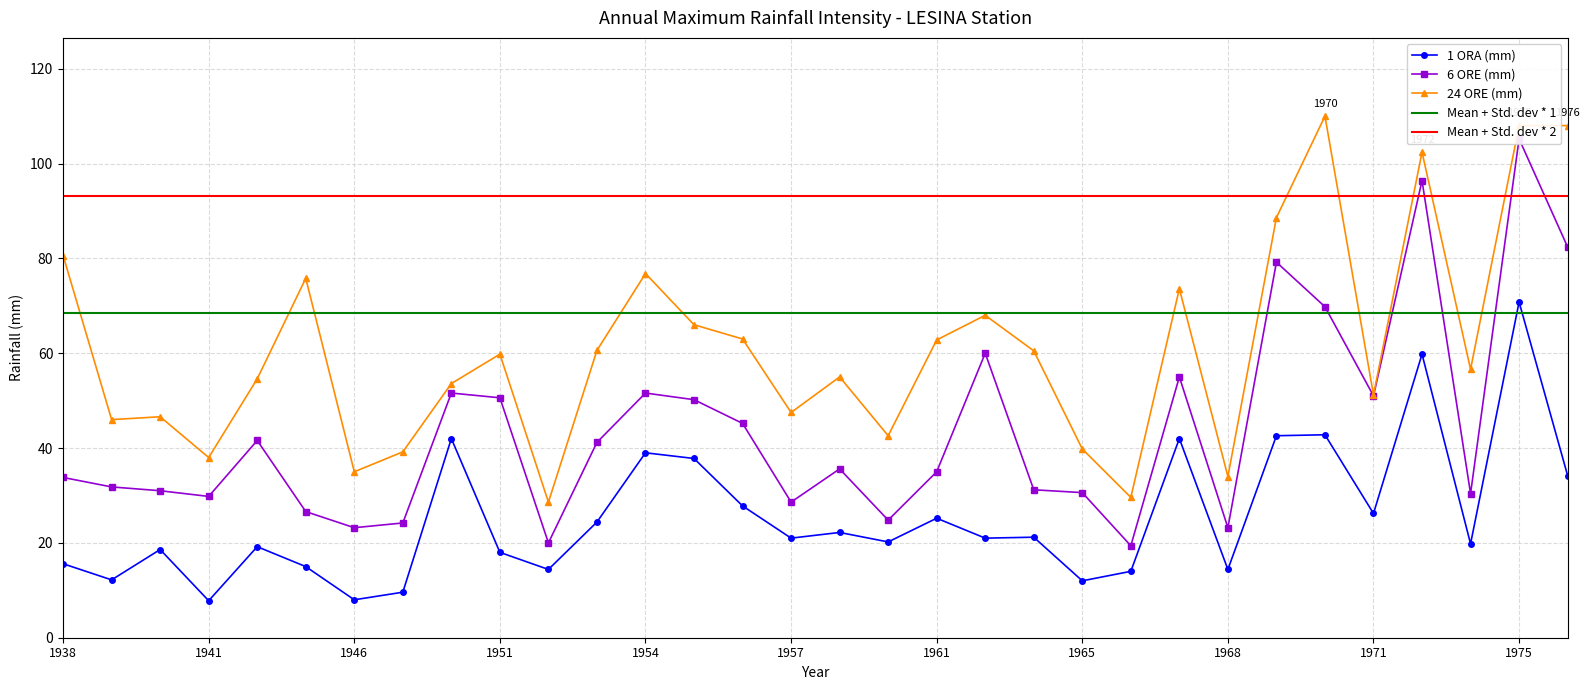

What is the highest value of the 1 ORA (mm) series?

70.8